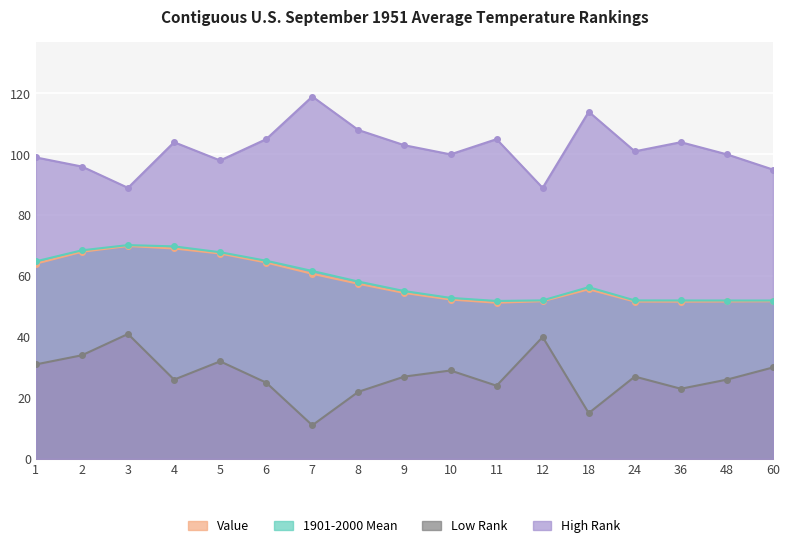

How many lines are shown in the chart?

4